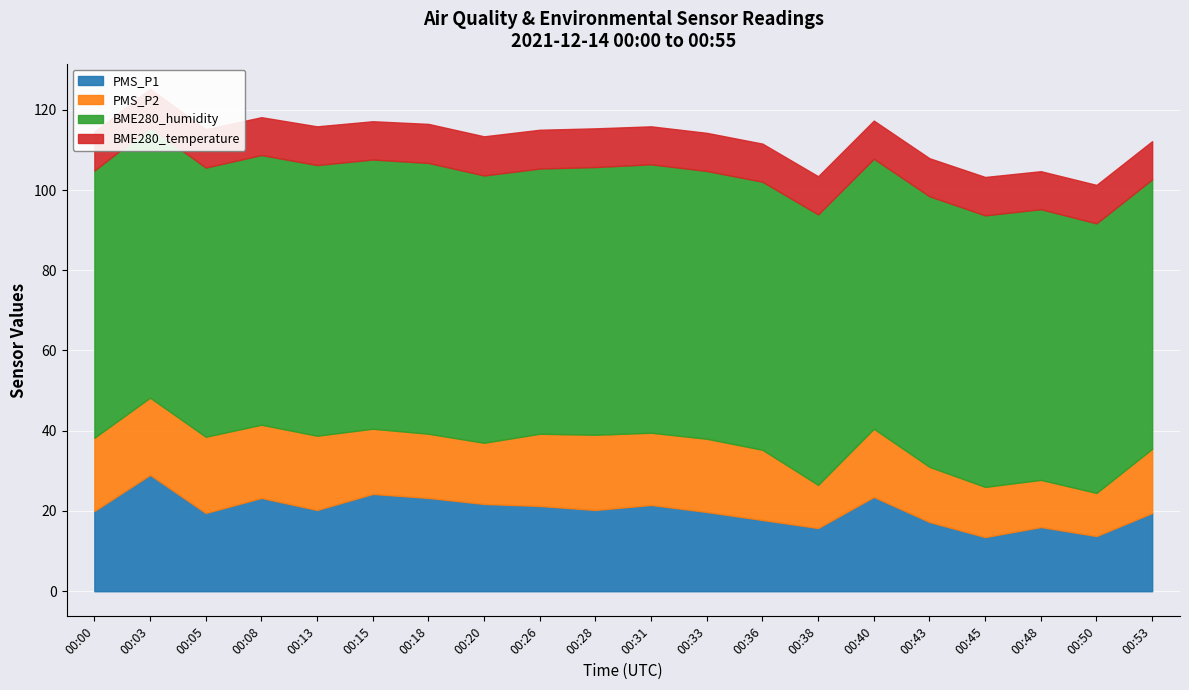

What is the maximum value shown in the chart?

67.7